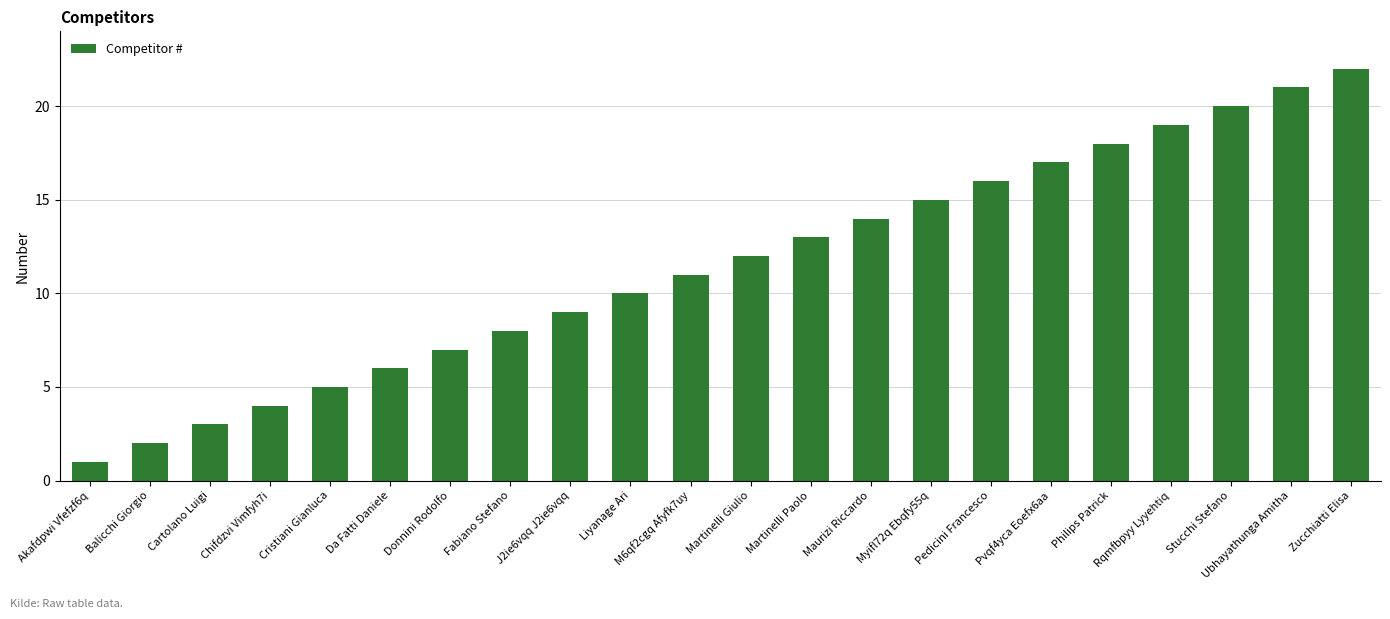

What is the label of the 19th bar from the right?

Chifdzvi Vimfyh7i